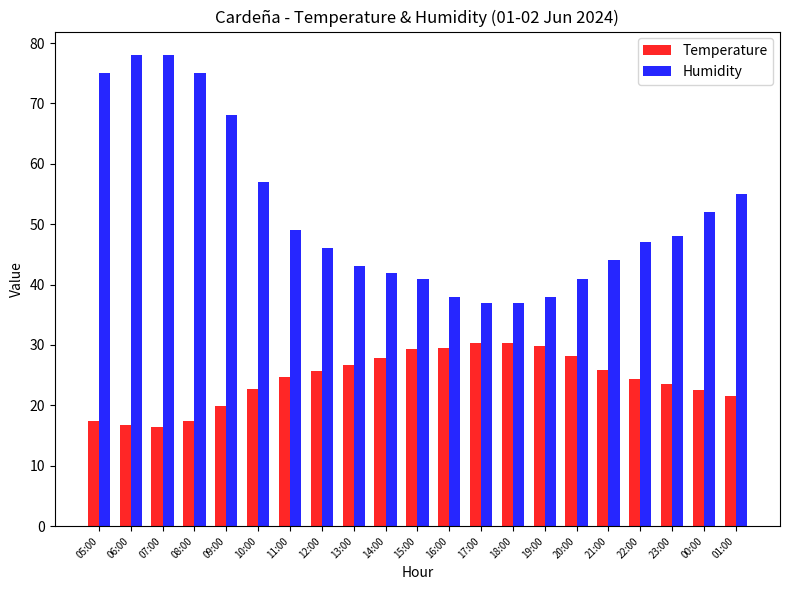

Between 06:00 and 18:00, which series saw the biggest shift?

Humidity